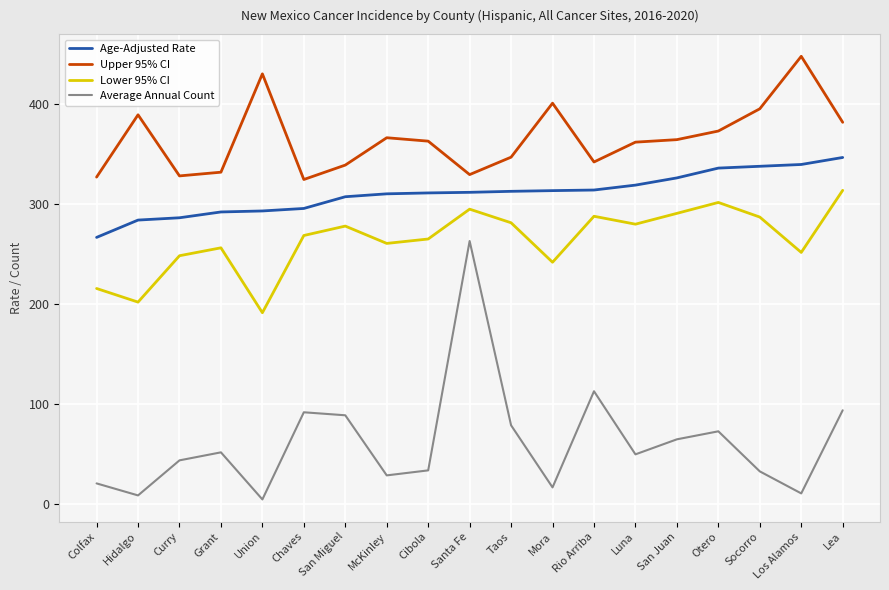

What is the minimum value for Age-Adjusted Rate?

266.6